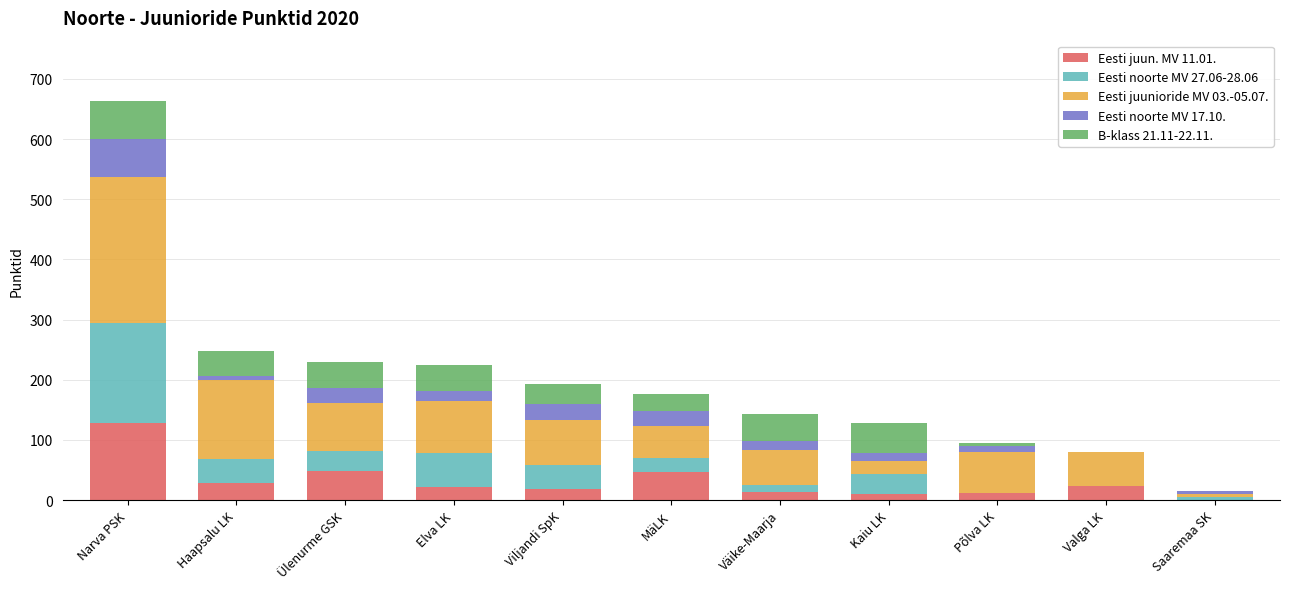

At which category is the sum across all series the highest?

Narva PSK